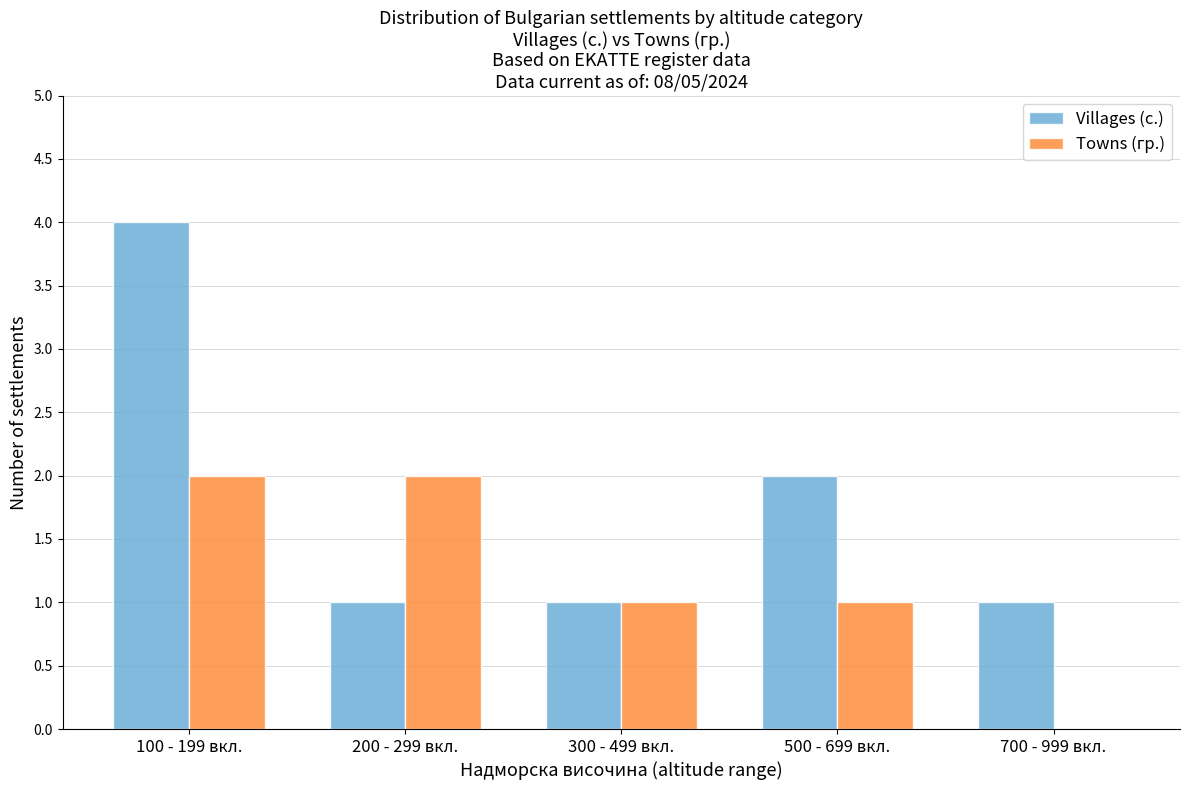

Reading left to right, extract all data points from this chart.

Villages (с.): 100 - 199 вкл.=4	200 - 299 вкл.=1	300 - 499 вкл.=1	500 - 699 вкл.=2	700 - 999 вкл.=1
Towns (гр.): 100 - 199 вкл.=2	200 - 299 вкл.=2	300 - 499 вкл.=1	500 - 699 вкл.=1	700 - 999 вкл.=0